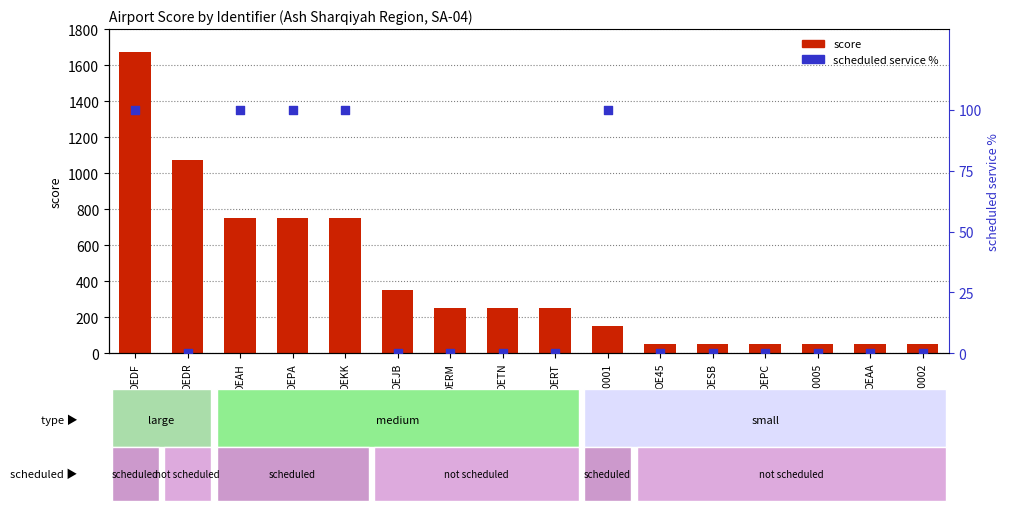

Which series has the largest Y range (max minus min)?

score